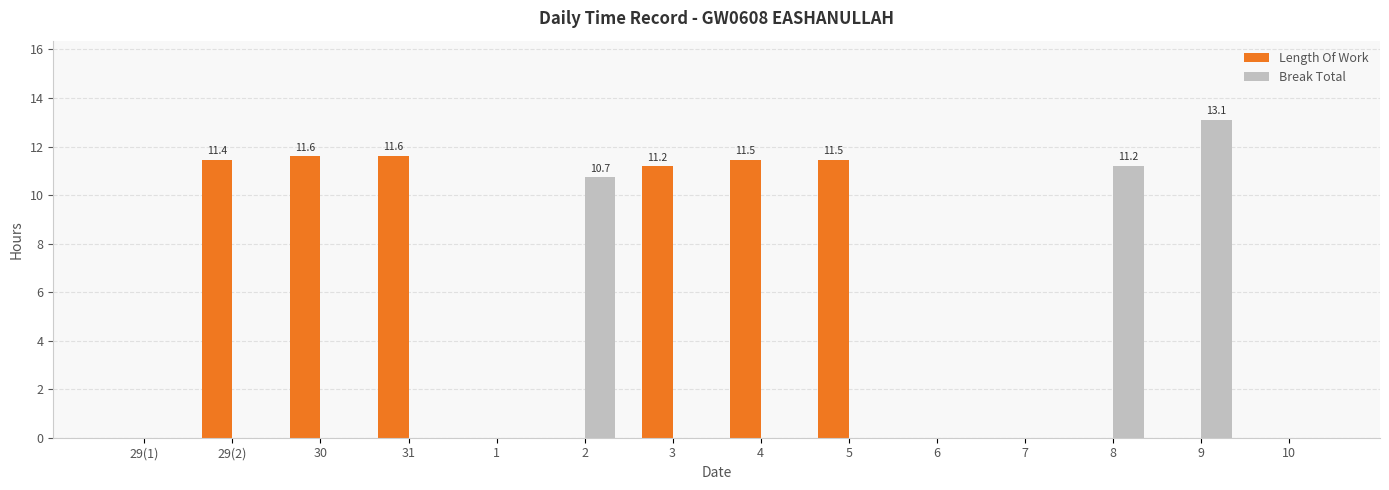

What is the sum of all Length Of Work values?

68.8